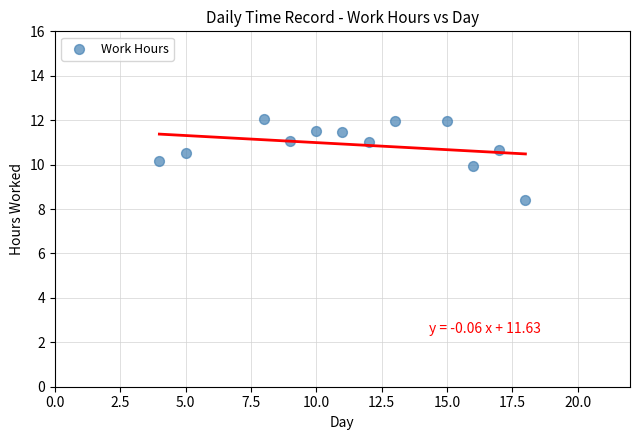

What is the average Y value?

10.9